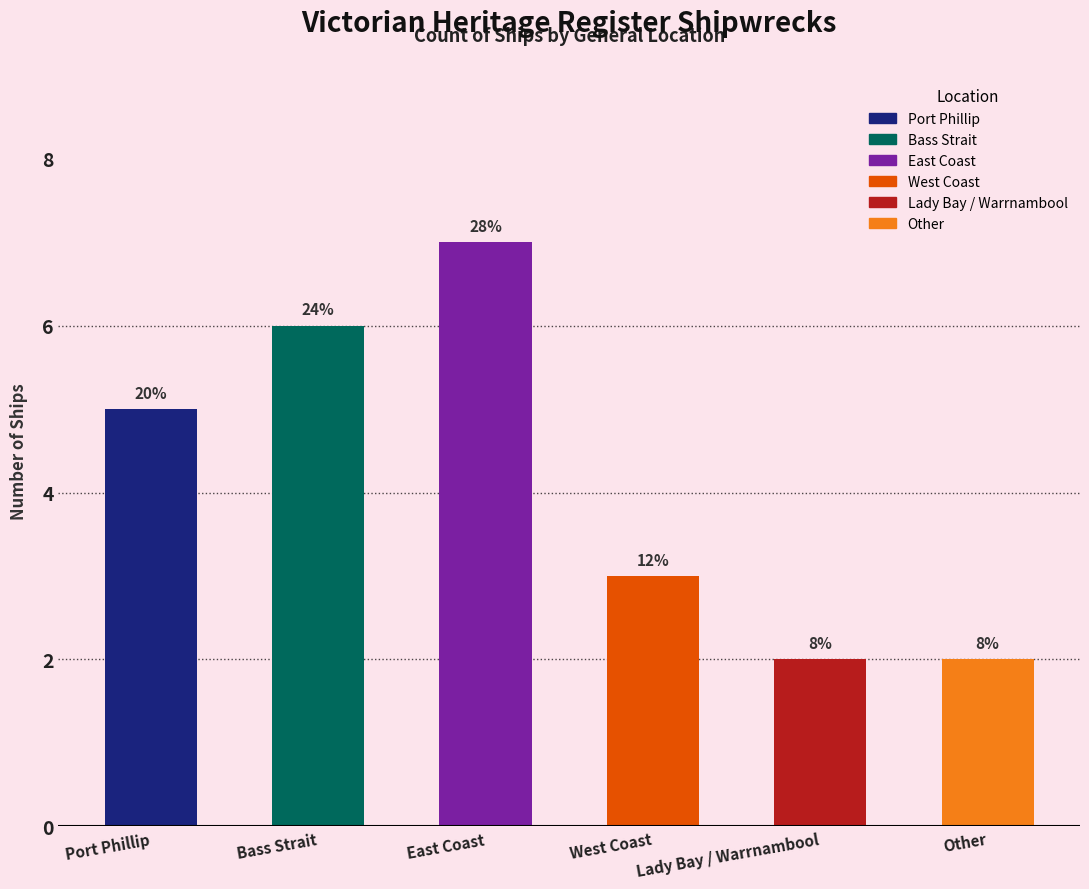

What value does the data have at East Coast?

7